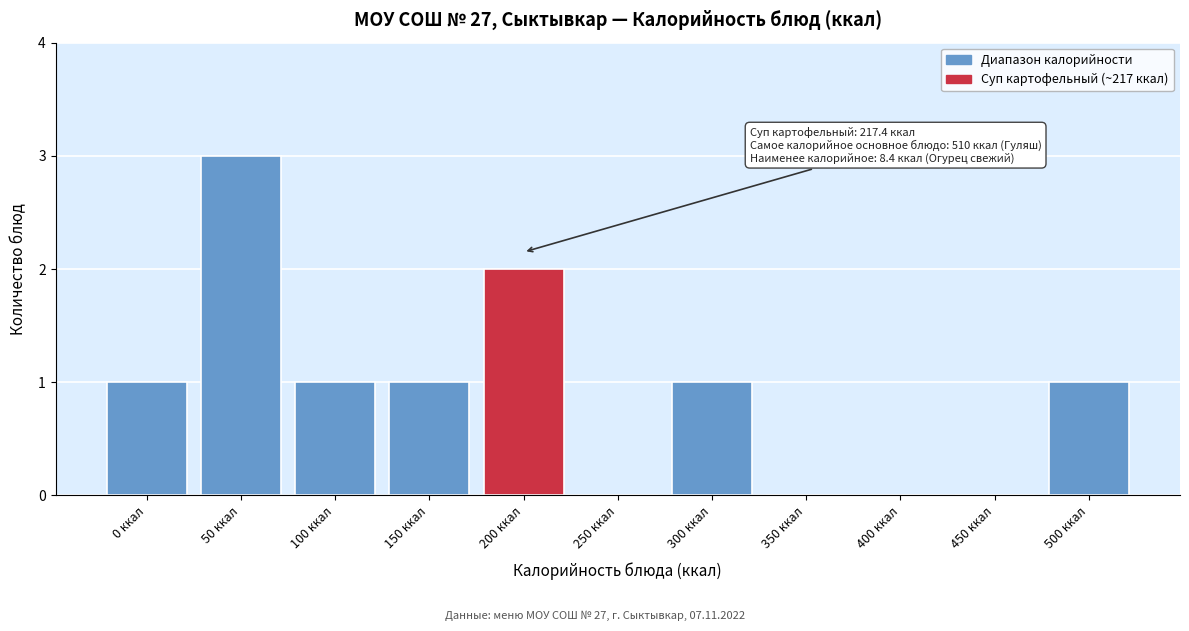

Reading left to right, transcribe all the data shown in this chart.

0 ккал=1	50 ккал=3	100 ккал=1	150 ккал=1	200 ккал=2	250 ккал=0	300 ккал=1	350 ккал=0	400 ккал=0	450 ккал=0	500 ккал=1